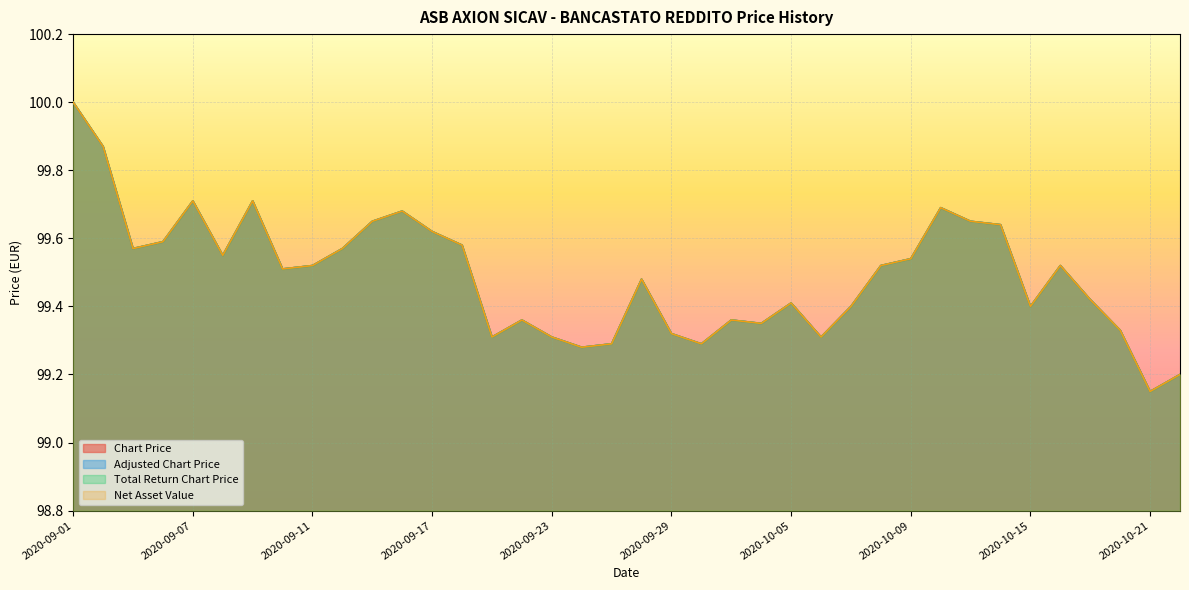

What is the sum of the Net Asset Value values at 2020-09-10 and 2020-10-15?

198.9